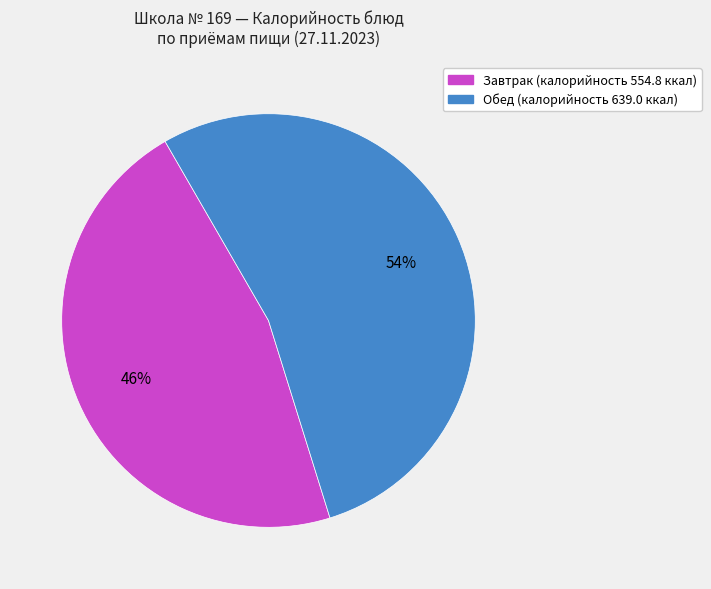

Is there a majority slice in this chart?

Yes